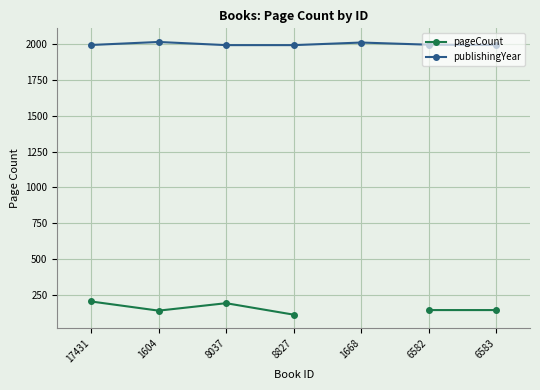

Which category has the highest value across all series?

1604